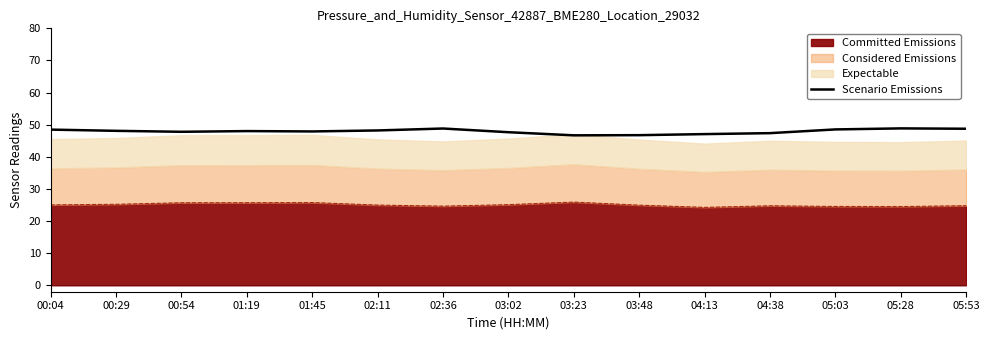

Rank the categories by value from lowest to highest.

03:23, 03:48, 04:13, 04:38, 03:02, 00:54, 01:45, 01:19, 00:29, 02:11, 00:04, 05:03, 05:53, 02:36, 05:28